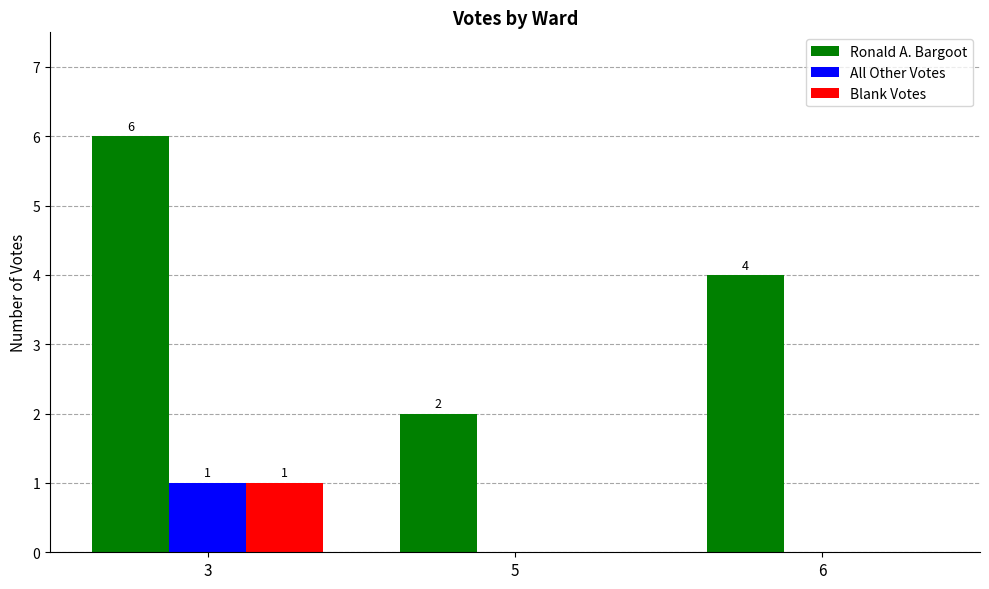

Between 3 and 5, which series saw the biggest shift?

Ronald A. Bargoot